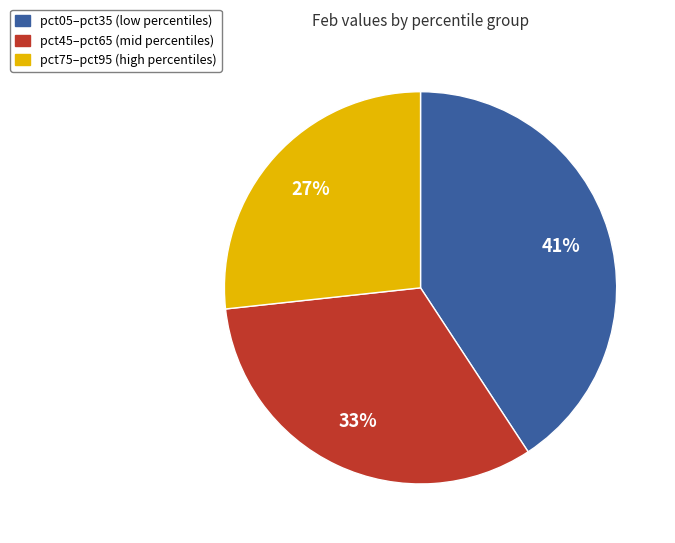

How many segments does this pie chart have?

3